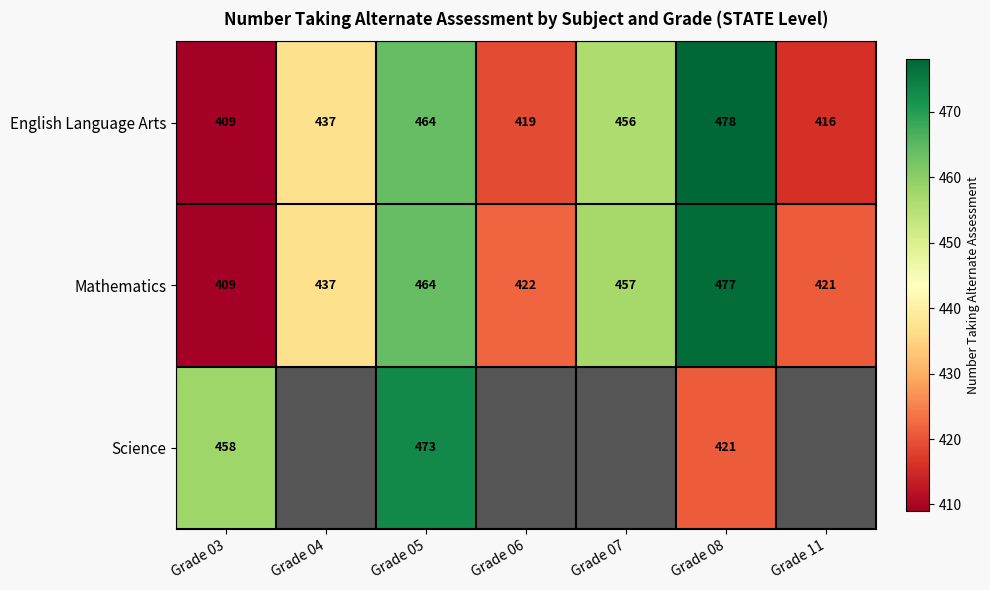

What is the difference between the highest and lowest values at Grade 08?

57